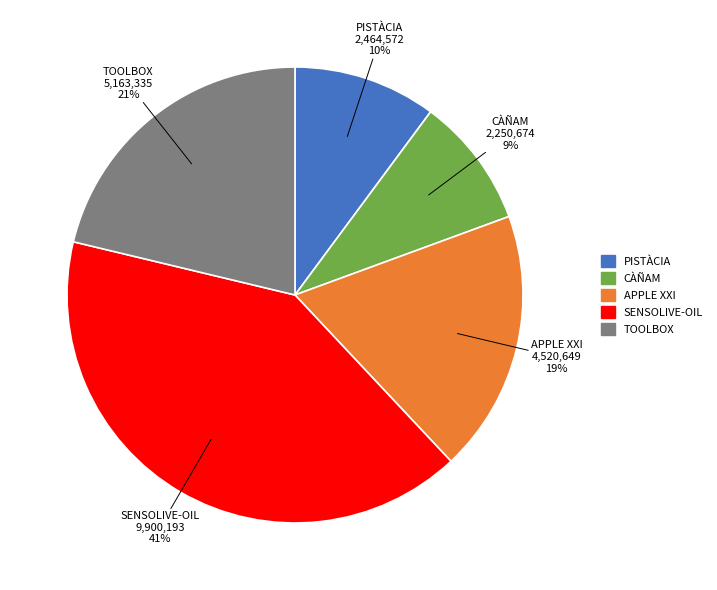

True or false: APPLE XXI accounts for 19% of the total.

True